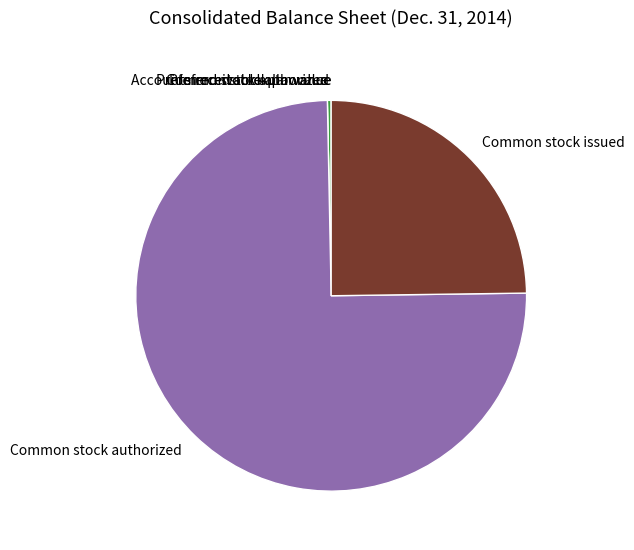

Which category has the biggest portion of the pie?

Common stock authorized